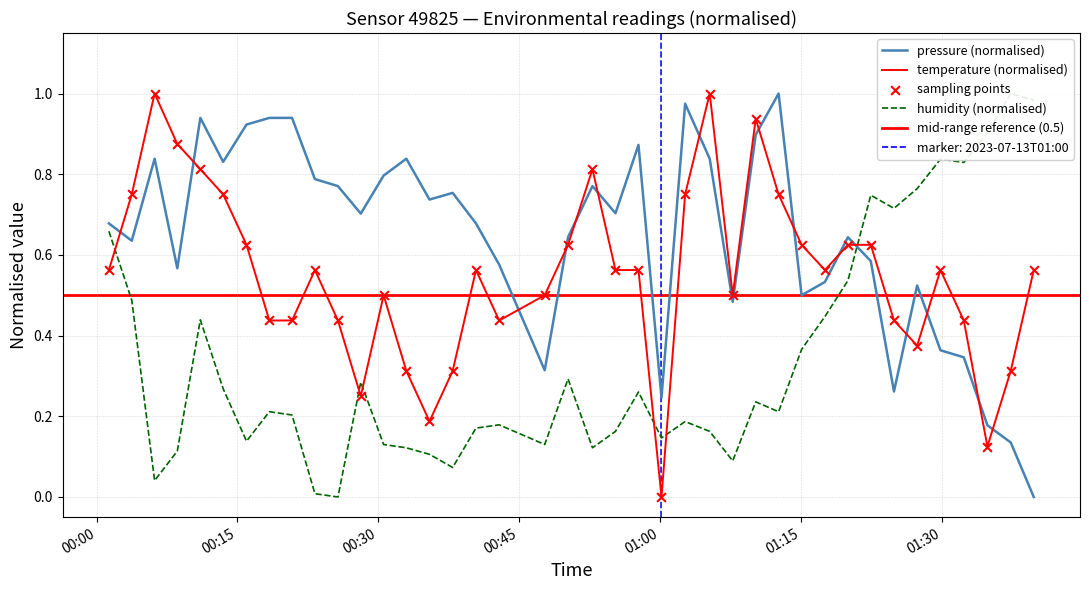

Which series has the largest total across all categories?

pressure